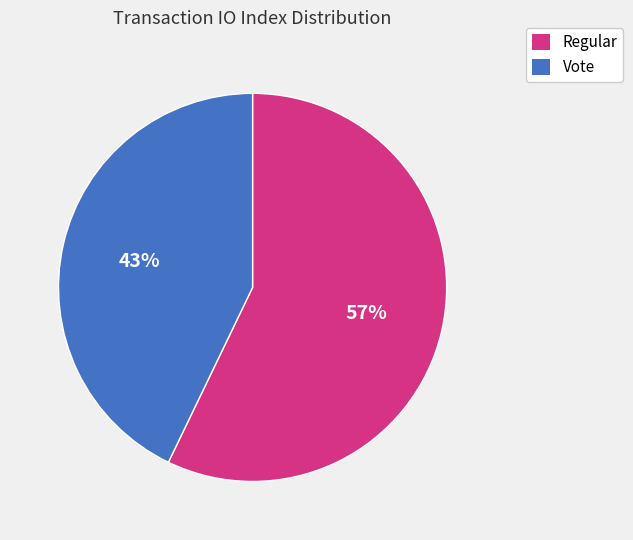

To the nearest percent, what percentage of the pie is Regular?

57%